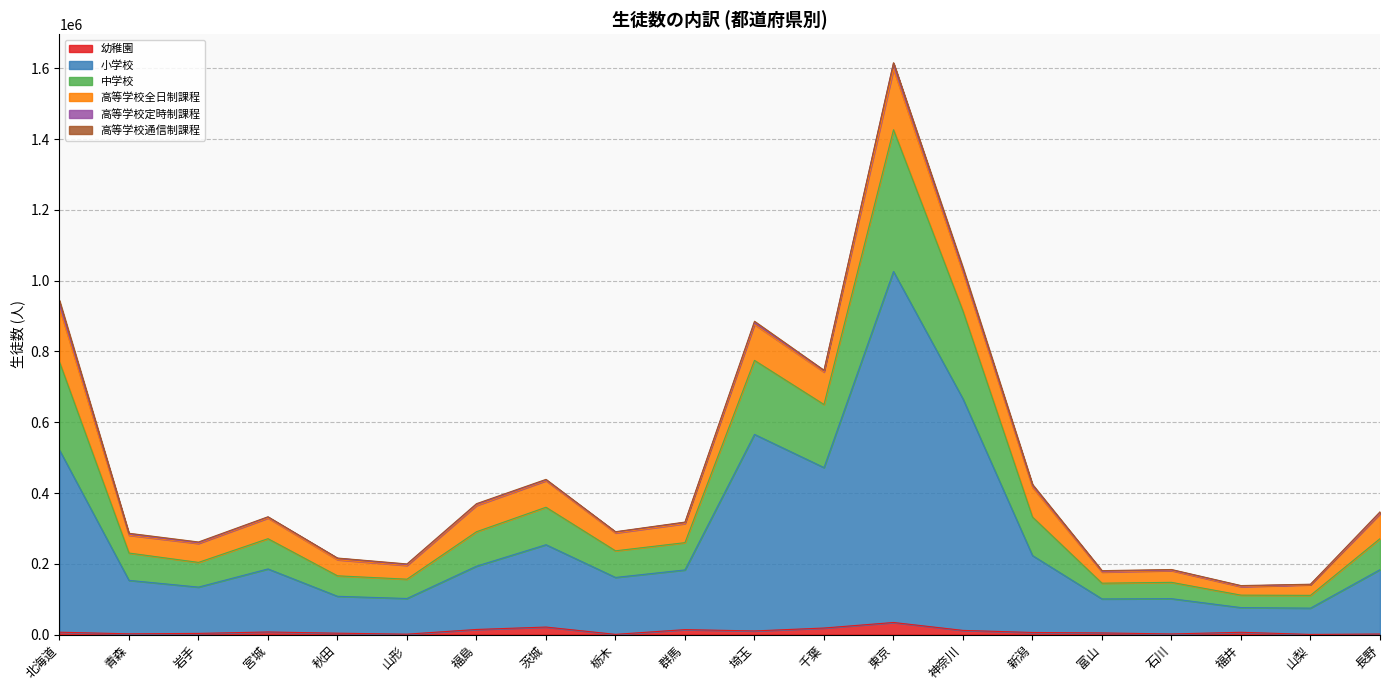

True or false: 幼稚園 and 小学校 cross at least once.

False